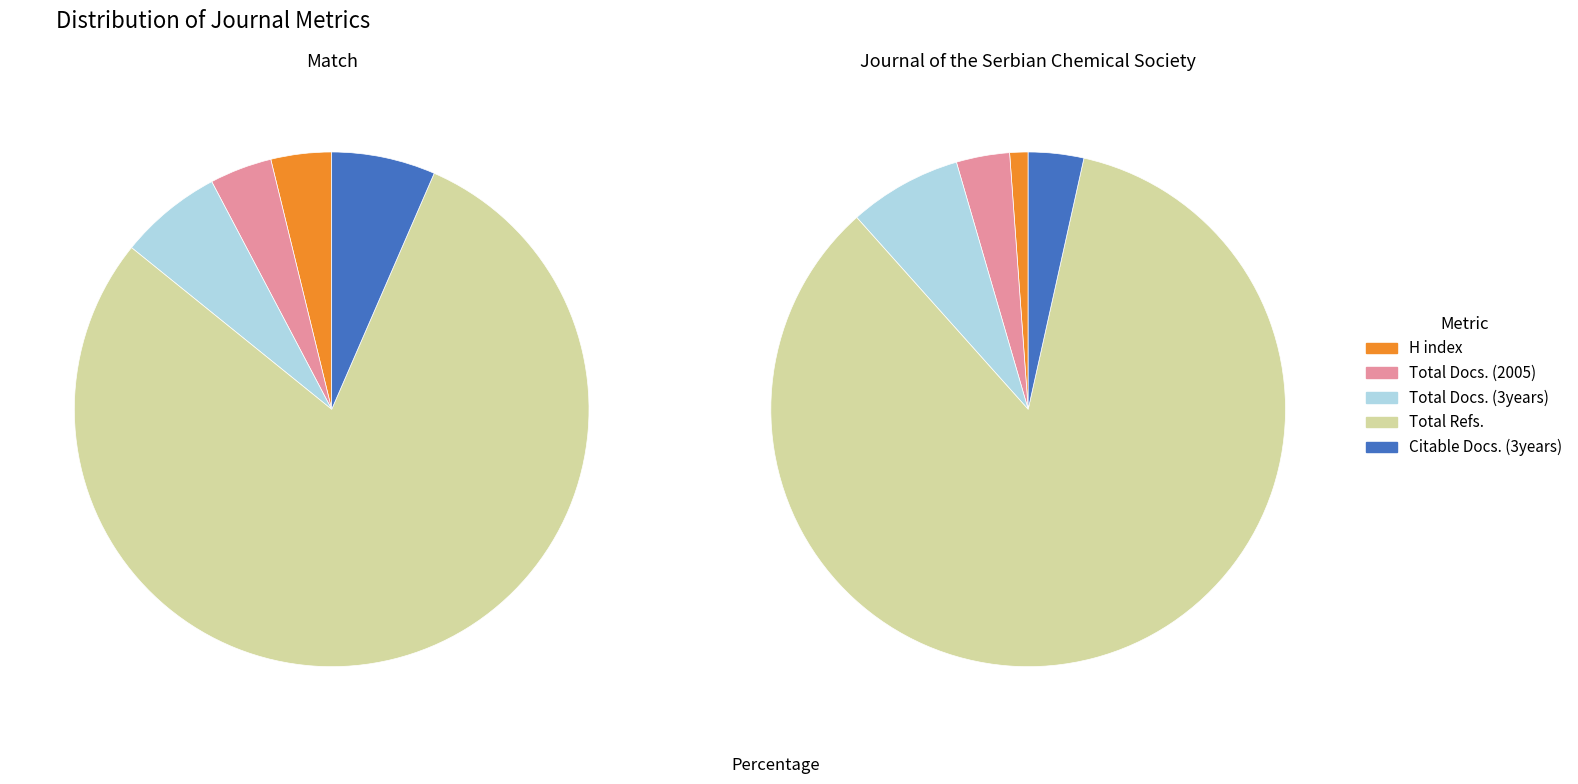

What is the difference between the highest and lowest values at Citable Docs. (3years)?

40